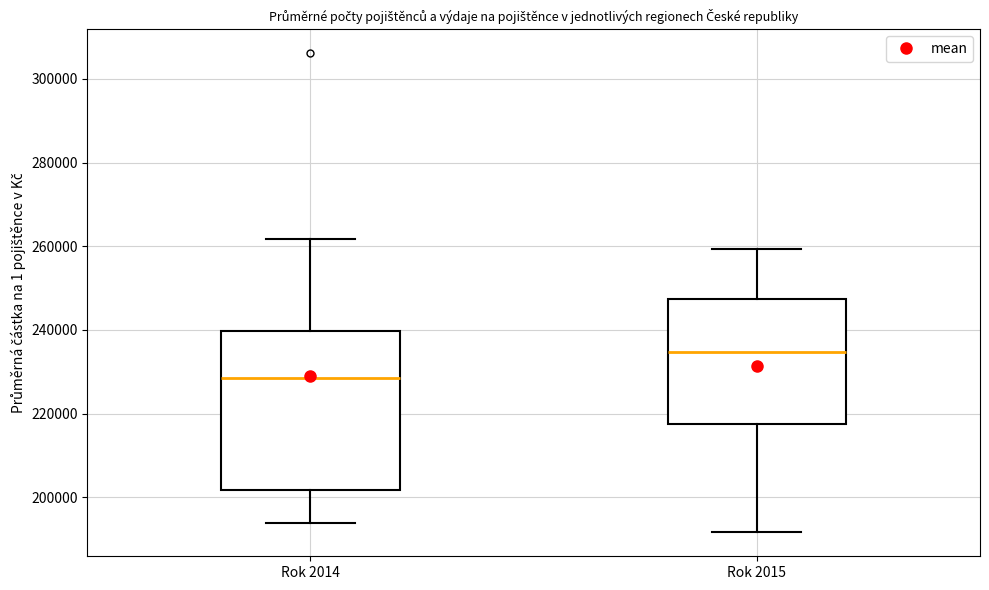

Reading left to right, read every box against the y-axis: the position of its median line, the range the box covers, and the ends of its whiskers. The values are not printed on the chart, so give them approximately, as read against the axis.

Rok 2014: median 228000, box 202000 to 240000, whiskers 194000 to 262000
Rok 2015: median 234000, box 218000 to 248000, whiskers 192000 to 260000